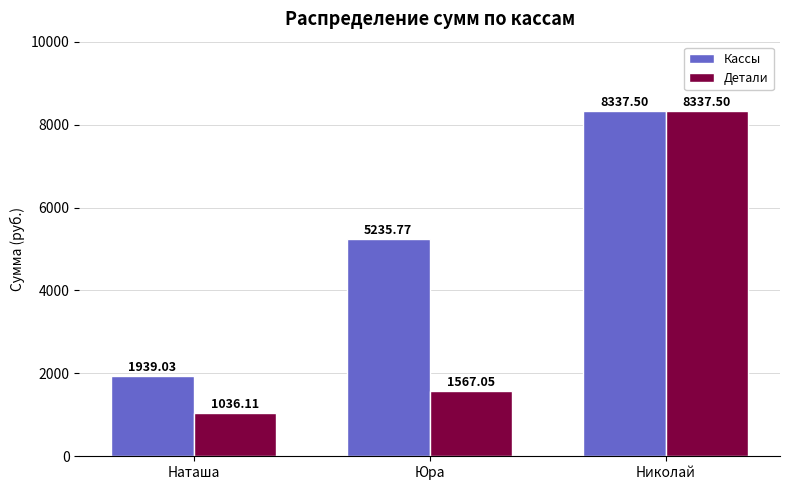

Which series has the largest total across all categories?

Кассы